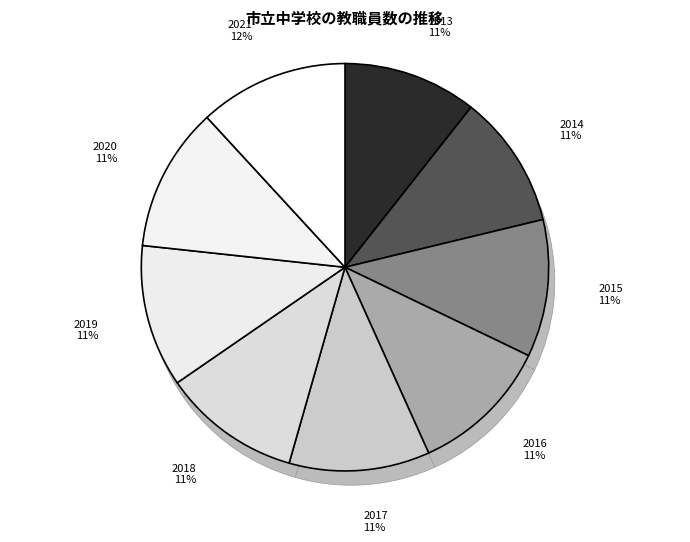

How many slices are in this pie chart?

9